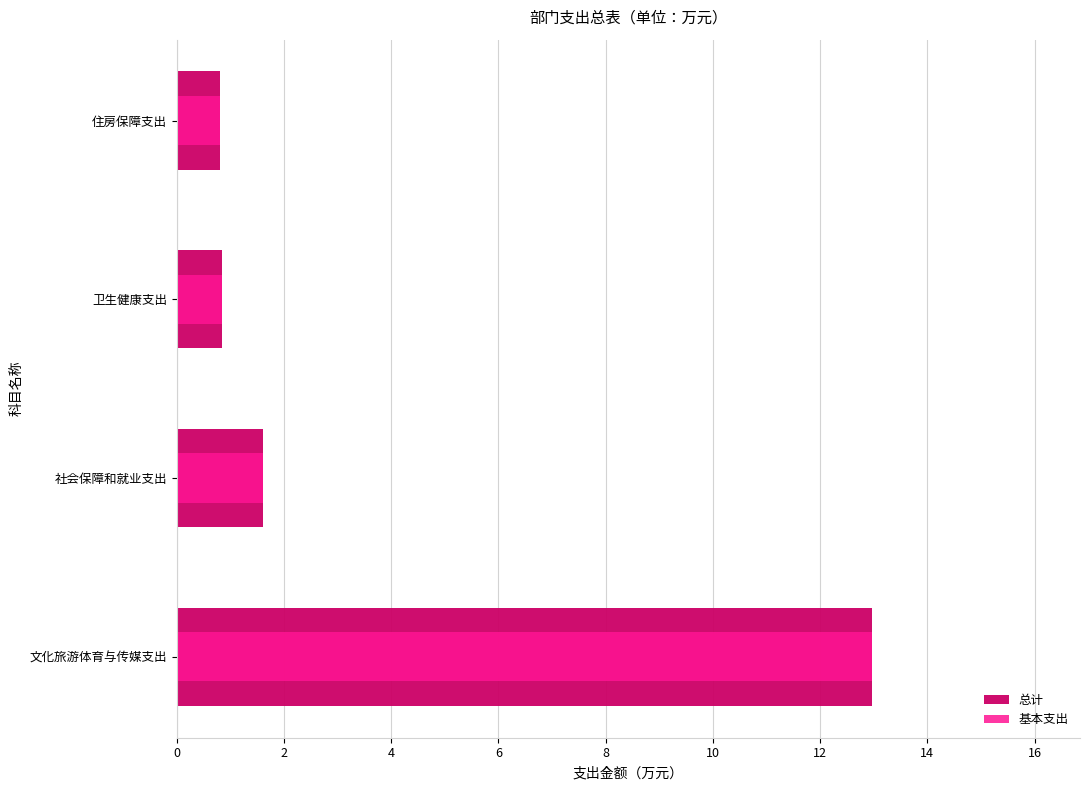

What is the smallest value displayed?

0.8